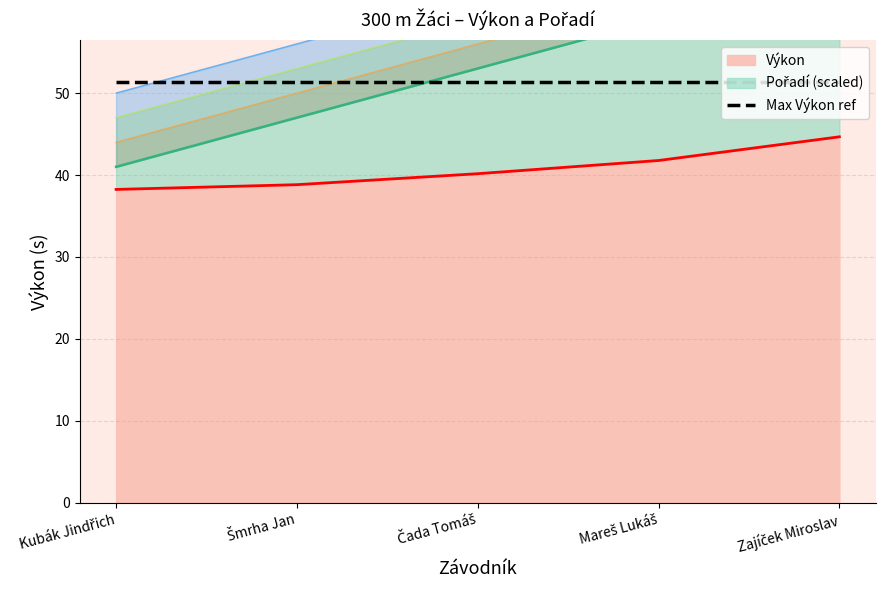

What is the sum of all Pořadí values?

265.0